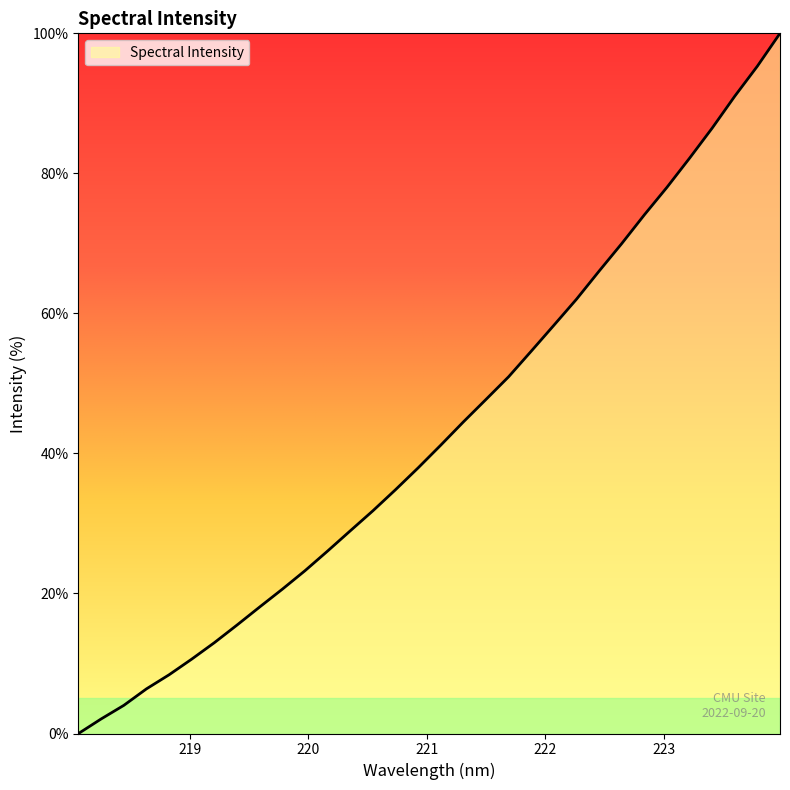

What is the maximum value shown in the chart?

100.0